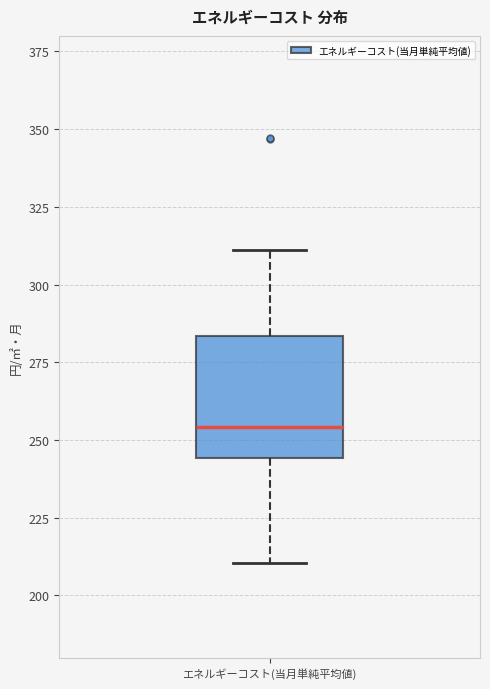

Transcribe this box plot: give where the median line is, the range the box spans, and where the two whiskers end, as read against the y-axis. The values are not printed on the chart, so give them approximately, as read against the axis.

median 255, box 245 to 285, whiskers 210 to 310